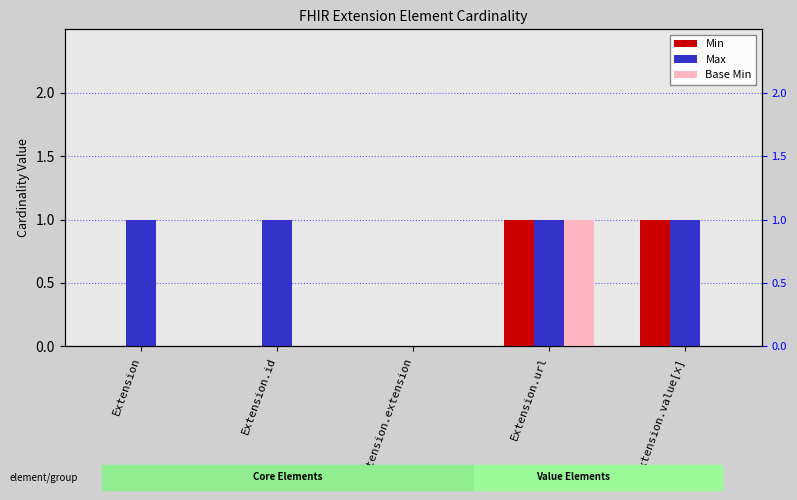

At which label does Max reach its minimum?

Extension.extension